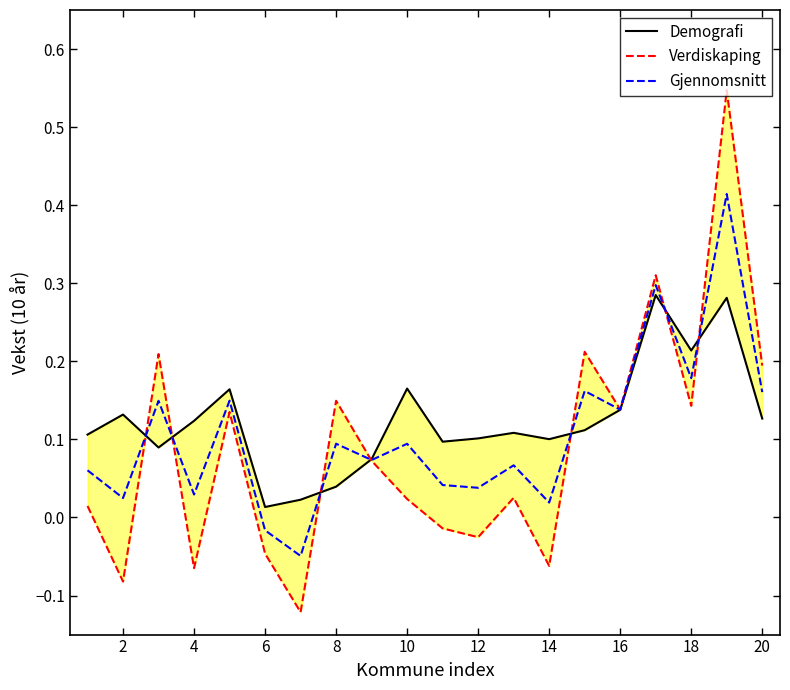

The value of Gjennomsnitt at 20 is 0.3. True or false?

False